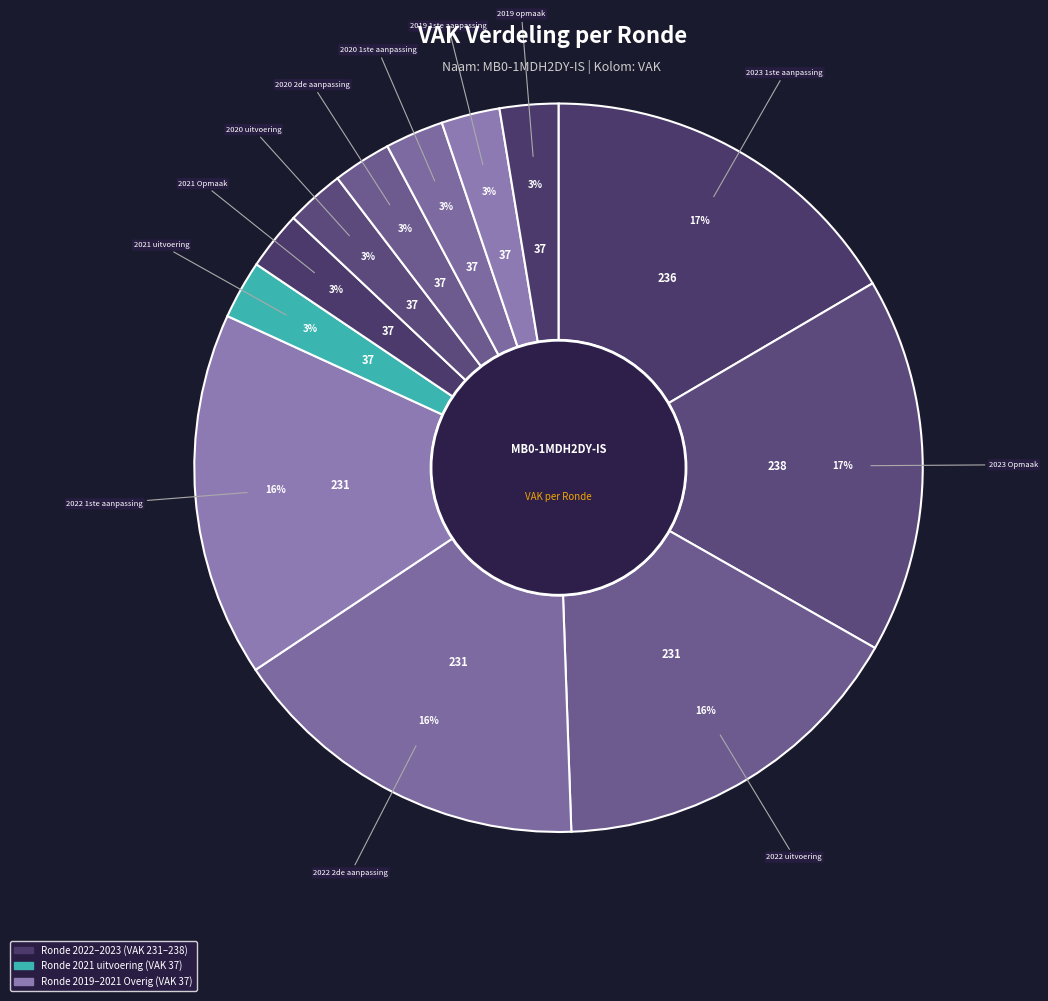

How many segments does this pie chart have?

12